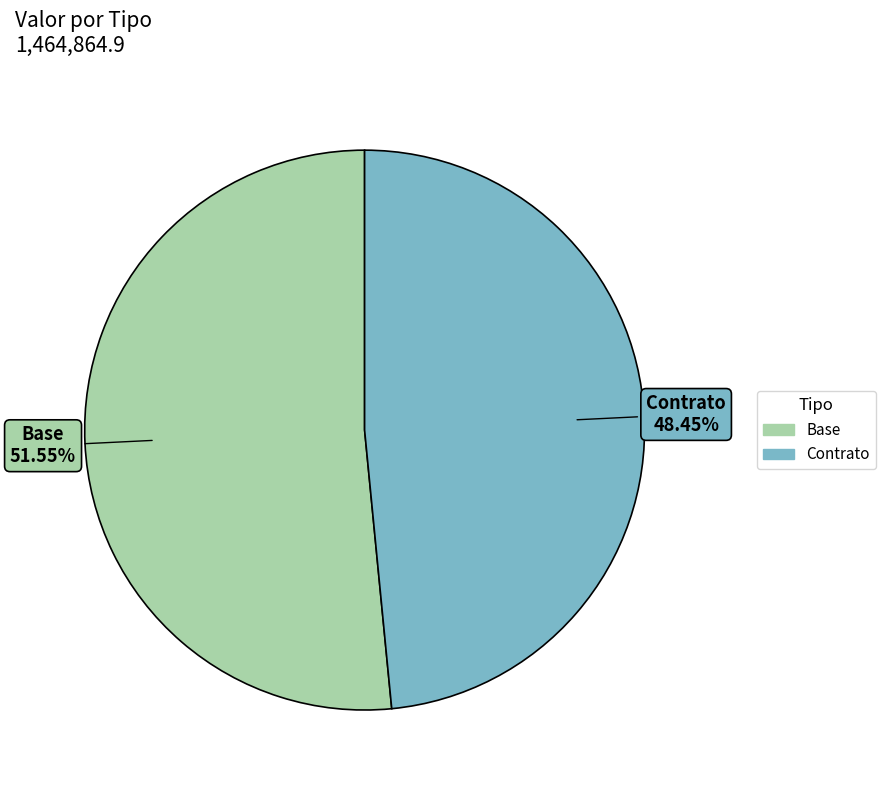

Which slice represents more than half of the pie?

Base